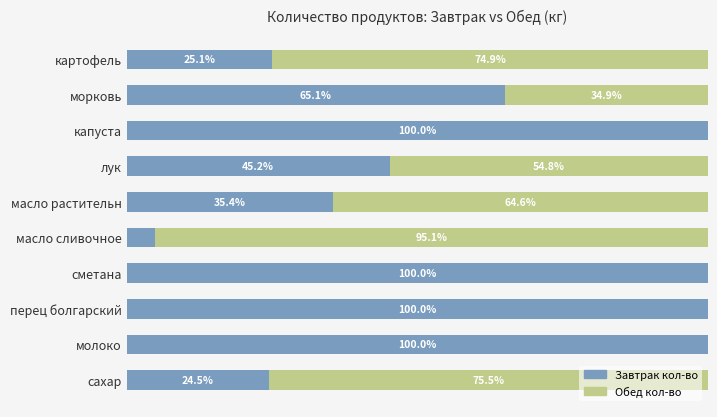

Reading left to right, list all the values displayed in this chart.

Завтрак кол-во: 25.1	65.1	100.0	45.2	35.4	4.9	100.0	100.0	100.0	24.5
Обед кол-во: 74.9	34.9	0.0	54.8	64.6	95.1	0.0	0.0	0.0	75.5